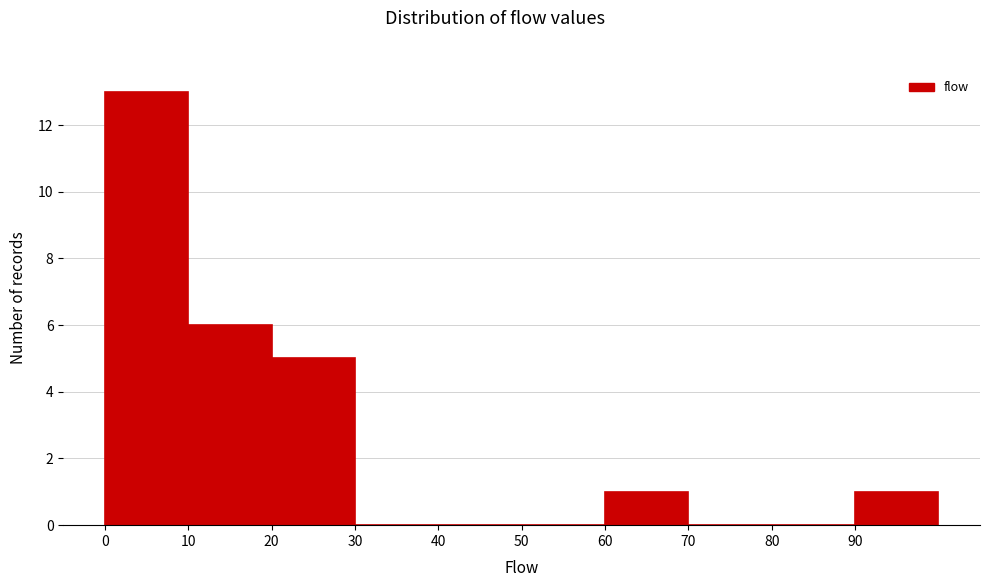

Over which range of the x-axis is the bar tallest?

0 to 10